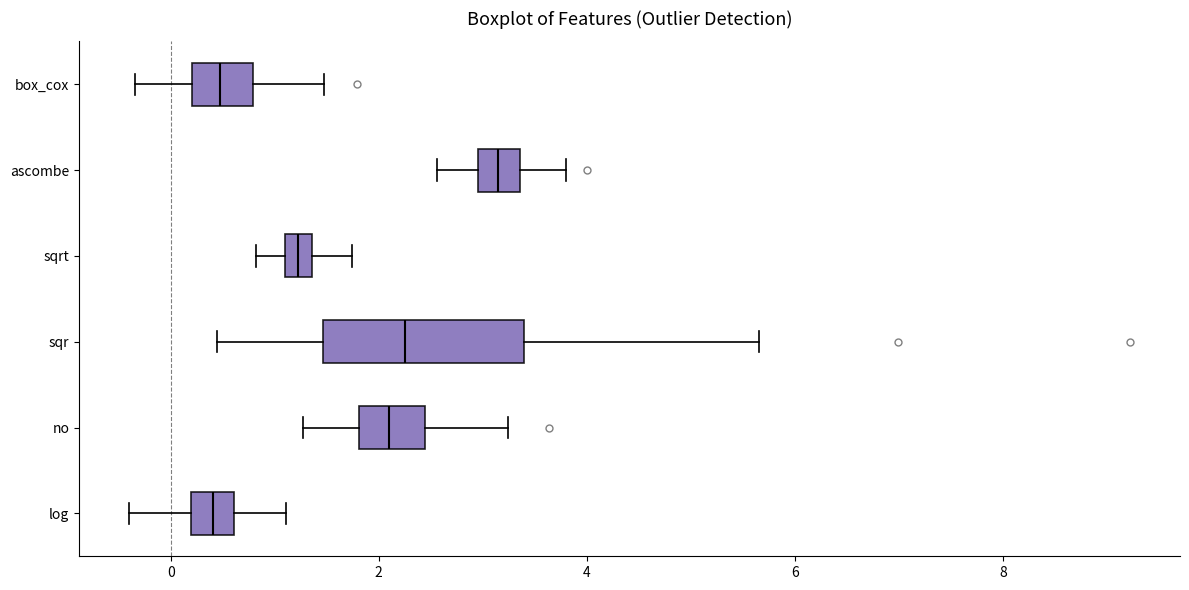

Which box has the furthest to the right median line?

ascombe